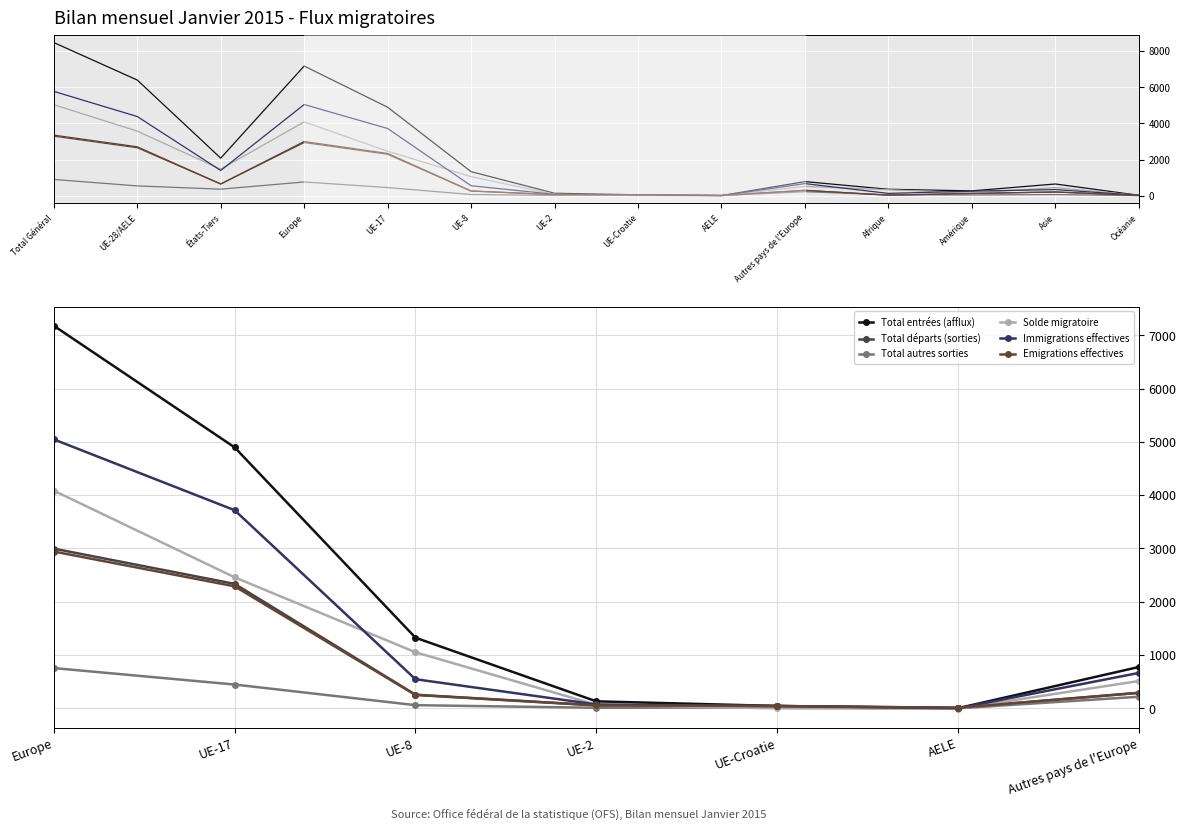

Which category has the highest value in the Total autres sorties series?

Europe